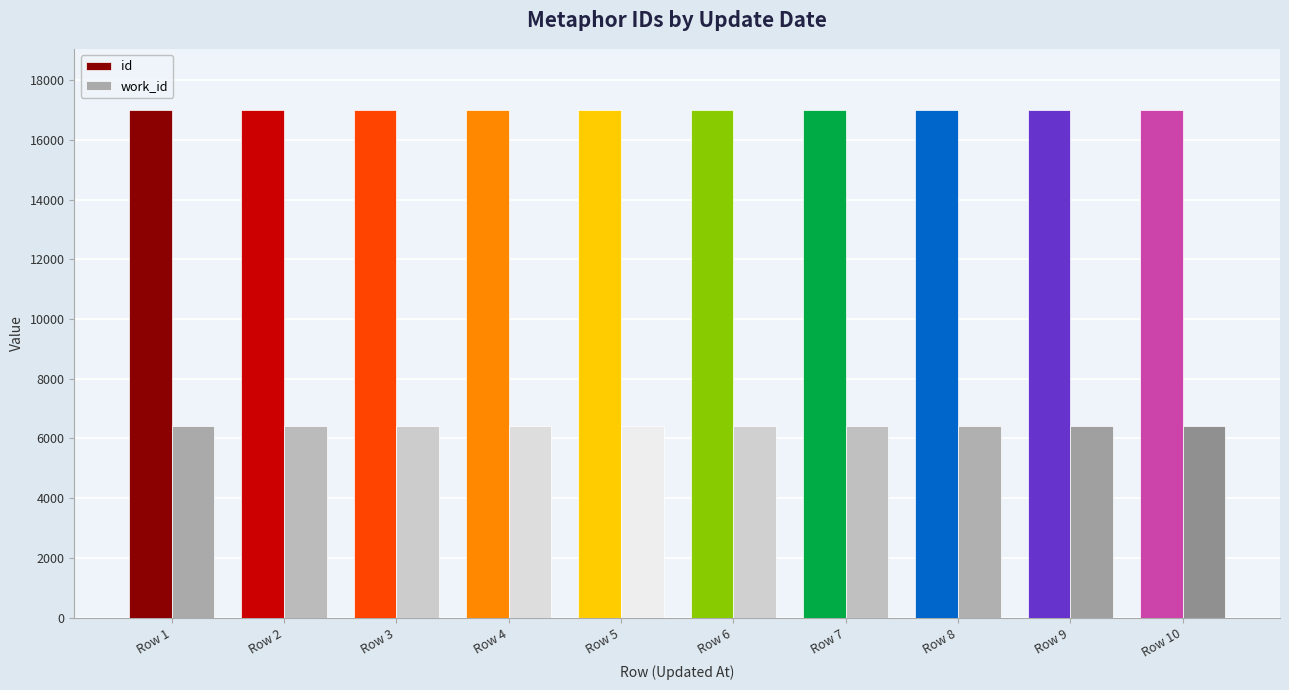

What is the highest value of the id series?

16997